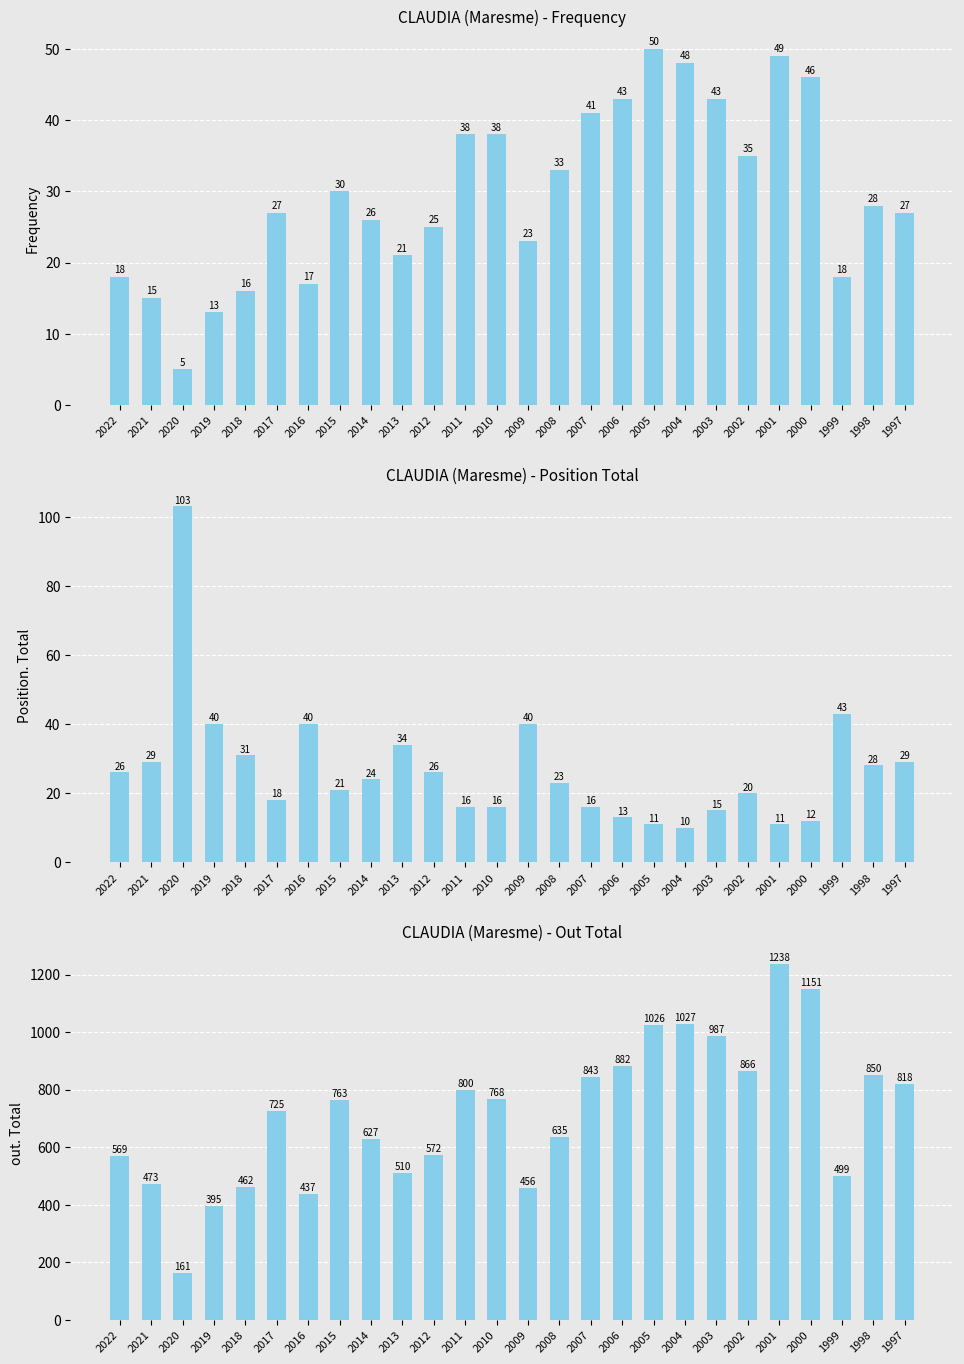

How many values in the out. Total series are below 763?

13